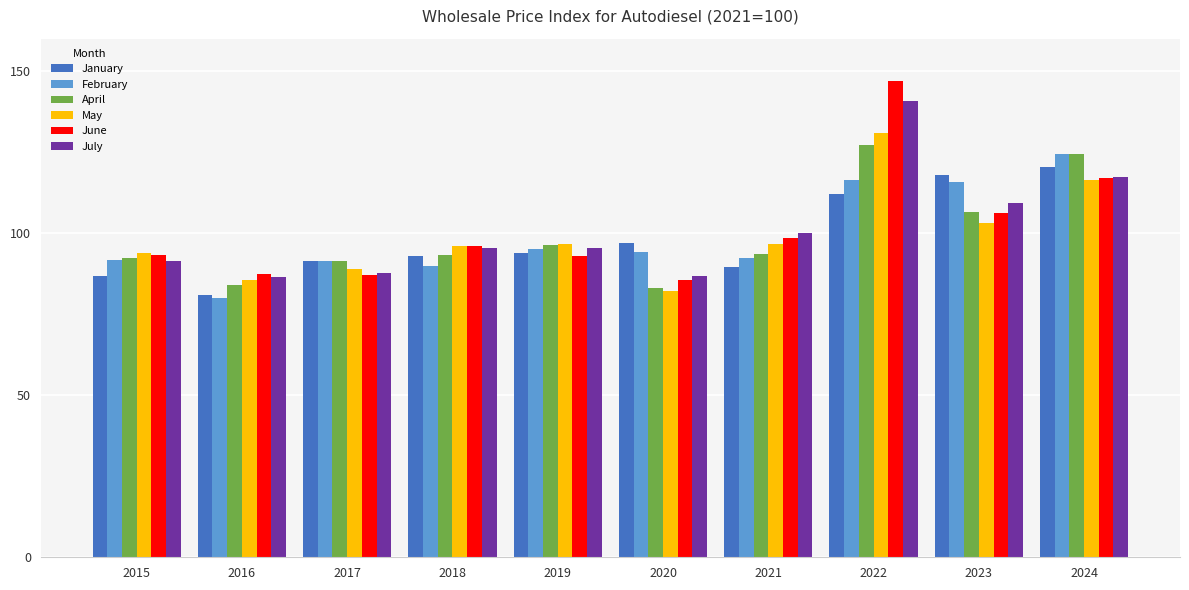

What is the difference between the maximum and minimum values in the February series?

44.2